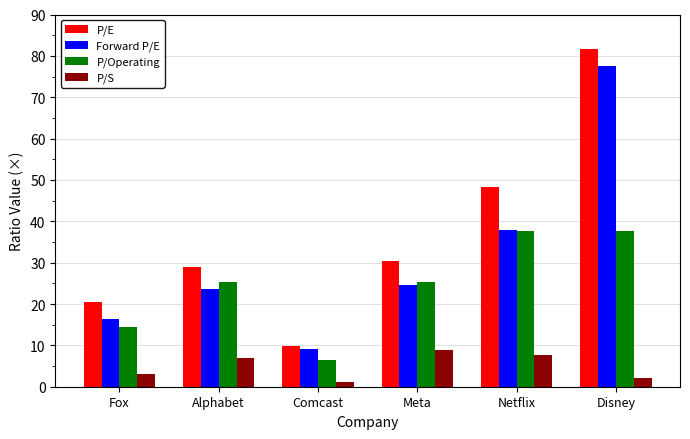

What is the approximate value of P/Operating at Meta?

25.4